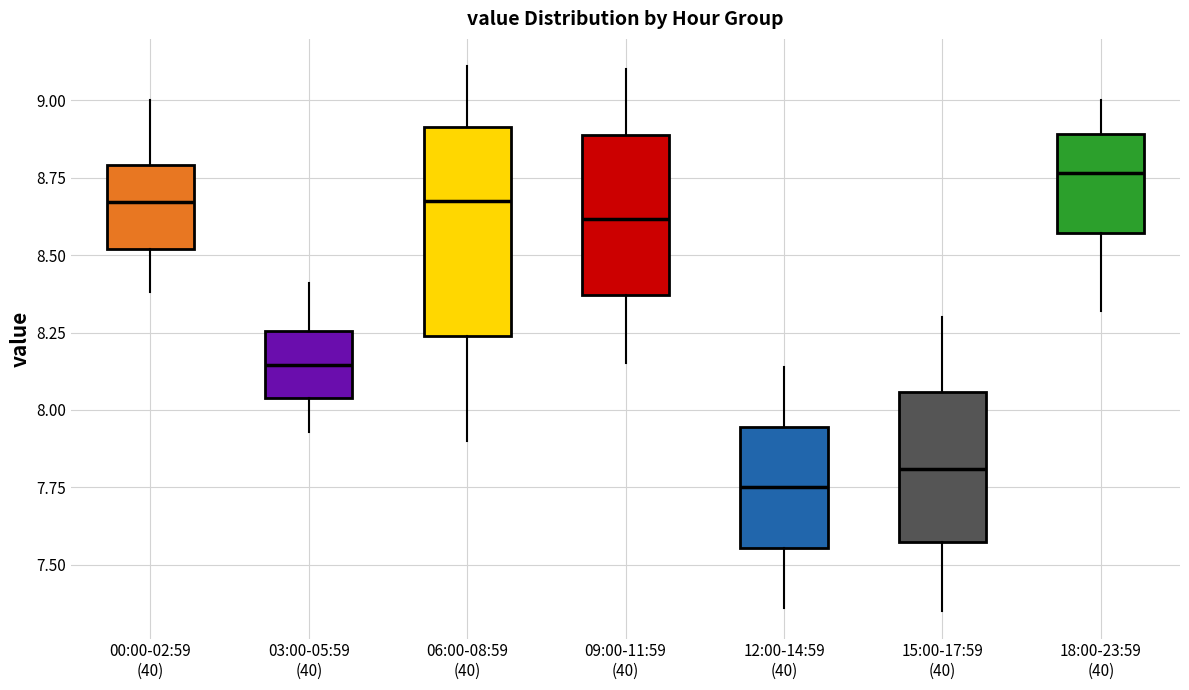

Reading left to right, read every box against the y-axis: the position of its median line, the range the box covers, and the ends of its whiskers. The values are not printed on the chart, so give them approximately, as read against the axis.

00:00-02:59 (40): median 8.65, box 8.50 to 8.80, whiskers 8.40 to 9.00
03:00-05:59 (40): median 8.15, box 8.05 to 8.25, whiskers 7.95 to 8.40
06:00-08:59 (40): median 8.70, box 8.25 to 8.90, whiskers 7.90 to 9.10
09:00-11:59 (40): median 8.60, box 8.35 to 8.90, whiskers 8.15 to 9.10
12:00-14:59 (40): median 7.75, box 7.55 to 7.95, whiskers 7.35 to 8.15
15:00-17:59 (40): median 7.80, box 7.55 to 8.05, whiskers 7.35 to 8.30
18:00-23:59 (40): median 8.75, box 8.55 to 8.90, whiskers 8.30 to 9.00